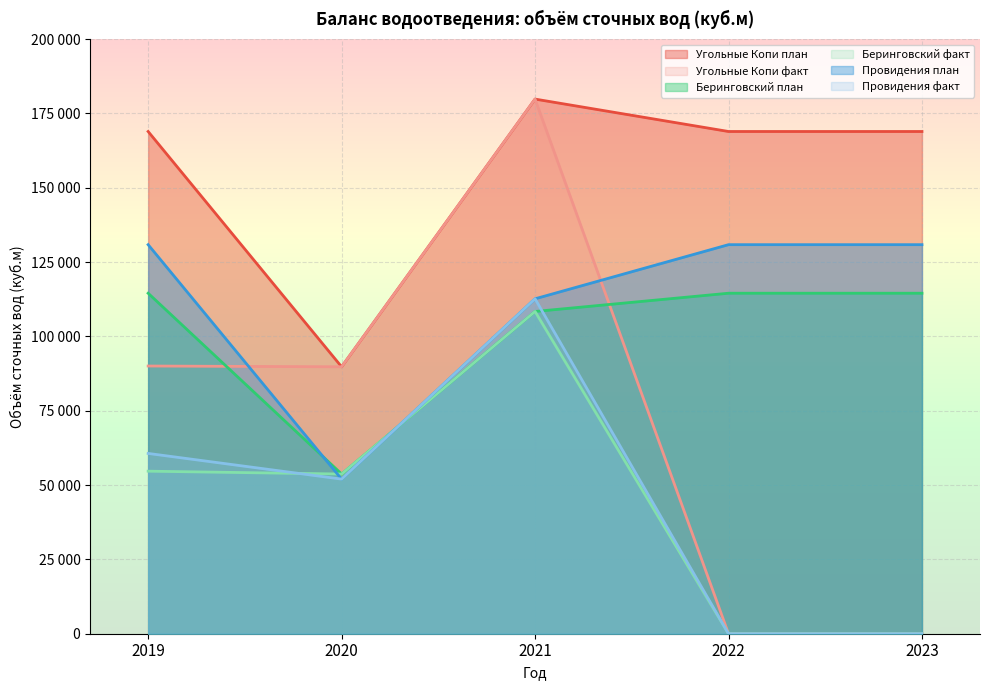

Reading left to right, transcribe all the data shown in this chart.

Угольные Копи план: 2019=168907.7	2020=89772.6	2021=179806.9	2022=168907.7	2023=168907.7
Угольные Копи факт: 2019=90034.3	2020=89772.6	2021=179806.9	2022=0.0	2023=0.0
Беринговский план: 2019=114517.7	2020=53708.0	2021=108374.3	2022=114517.7	2023=114517.7
Беринговский факт: 2019=54666.3	2020=53708.0	2021=108374.3	2022=0.0	2023=0.0
Провидения план: 2019=130845.3	2020=52001.9	2021=112639.7	2022=130845.3	2023=130845.3
Провидения факт: 2019=60637.8	2020=52001.9	2021=112639.7	2022=0.0	2023=0.0